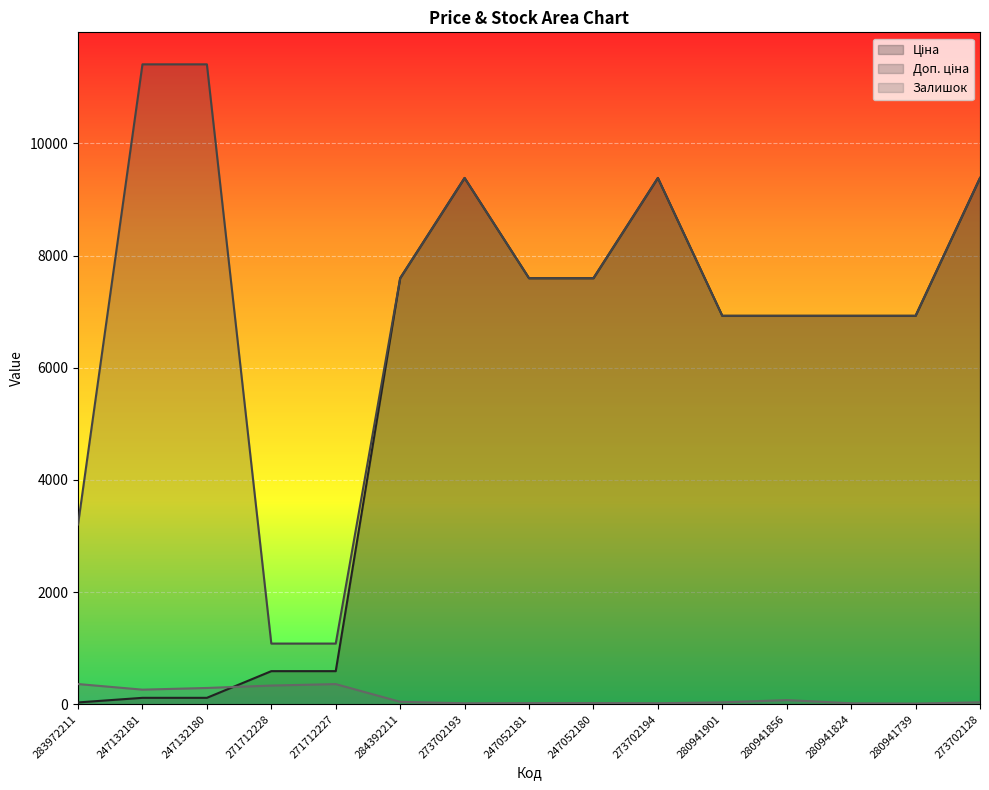

After their last crossing, which series has the higher values: Ціна or Залишок?

Ціна